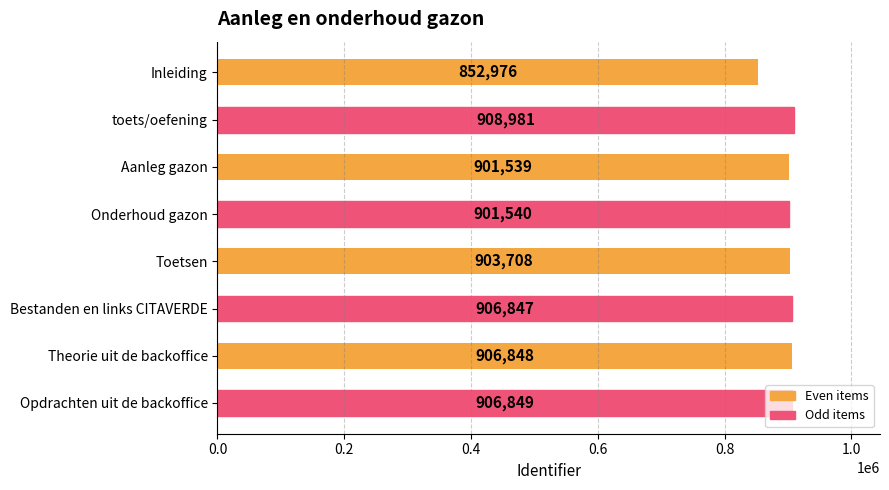

The value at Onderhoud gazon is 619131. True or false?

False